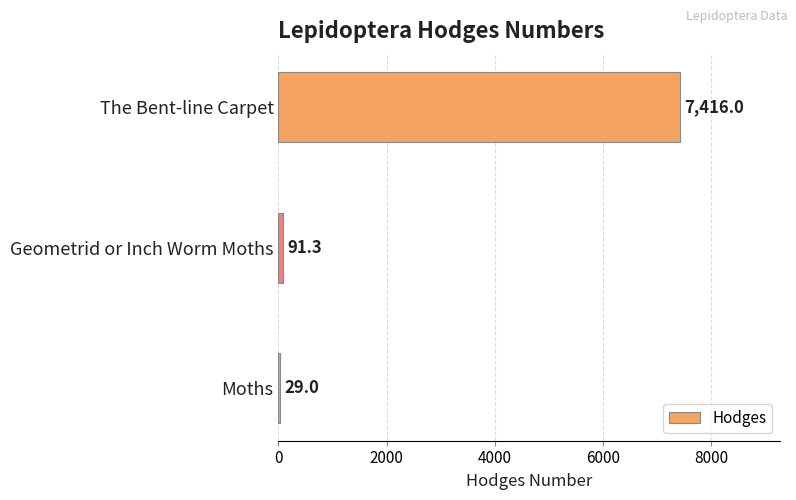

What is the sum of all values?

7536.3